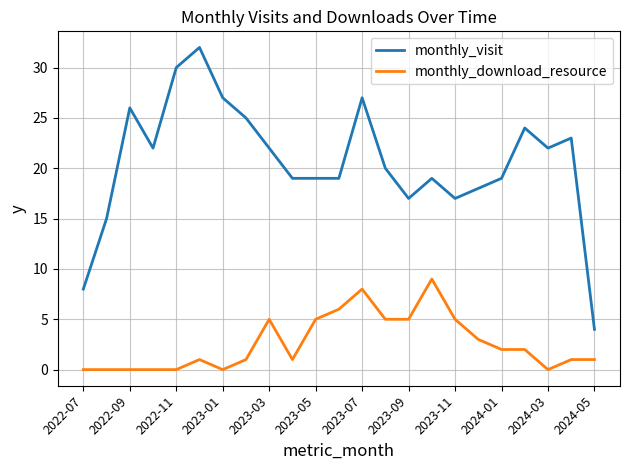

True or false: monthly_download_resource and monthly_visit intersect in this chart.

False